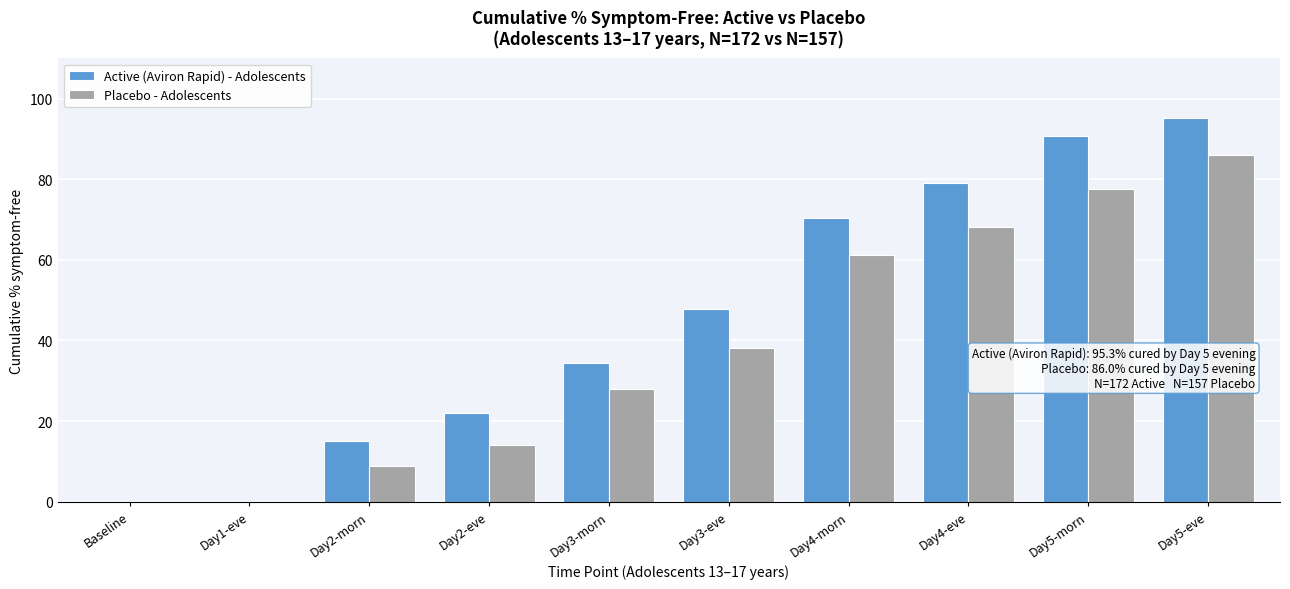

Reading left to right, extract all data points from this chart.

Active (Aviron Rapid) - Adolescents: Baseline=0.0	Day1-eve=0.0	Day2-morn=15.1	Day2-eve=22.1	Day3-morn=34.3	Day3-eve=47.7	Day4-morn=70.3	Day4-eve=79.1	Day5-morn=90.7	Day5-eve=95.3
Placebo - Adolescents: Baseline=0.0	Day1-eve=0.0	Day2-morn=8.9	Day2-eve=14.0	Day3-morn=28.0	Day3-eve=38.2	Day4-morn=61.1	Day4-eve=68.2	Day5-morn=77.7	Day5-eve=86.0